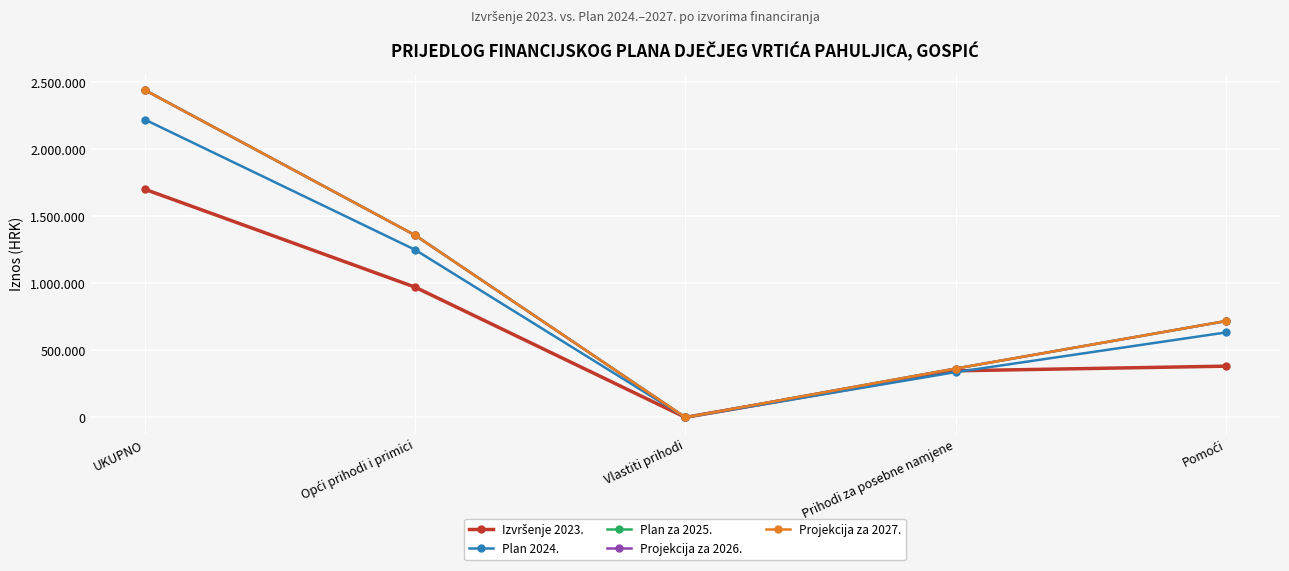

After their last crossing, which series has the higher values: Plan za 2025. or Izvršenje 2023.?

Plan za 2025.